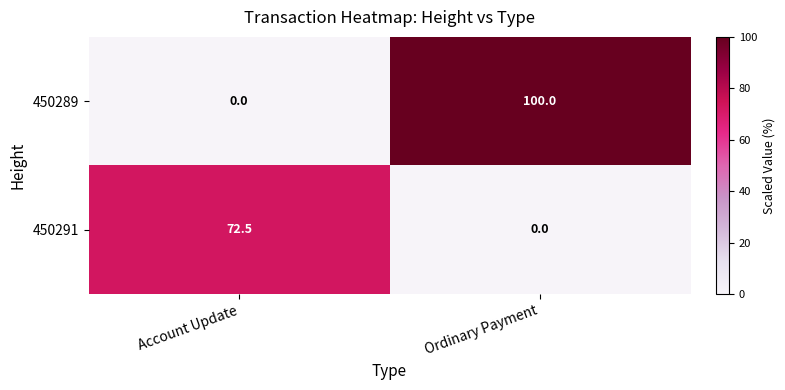

Reading left to right, transcribe all the data shown in this chart.

450289: 0.0	100.0
450291: 72.5	0.0